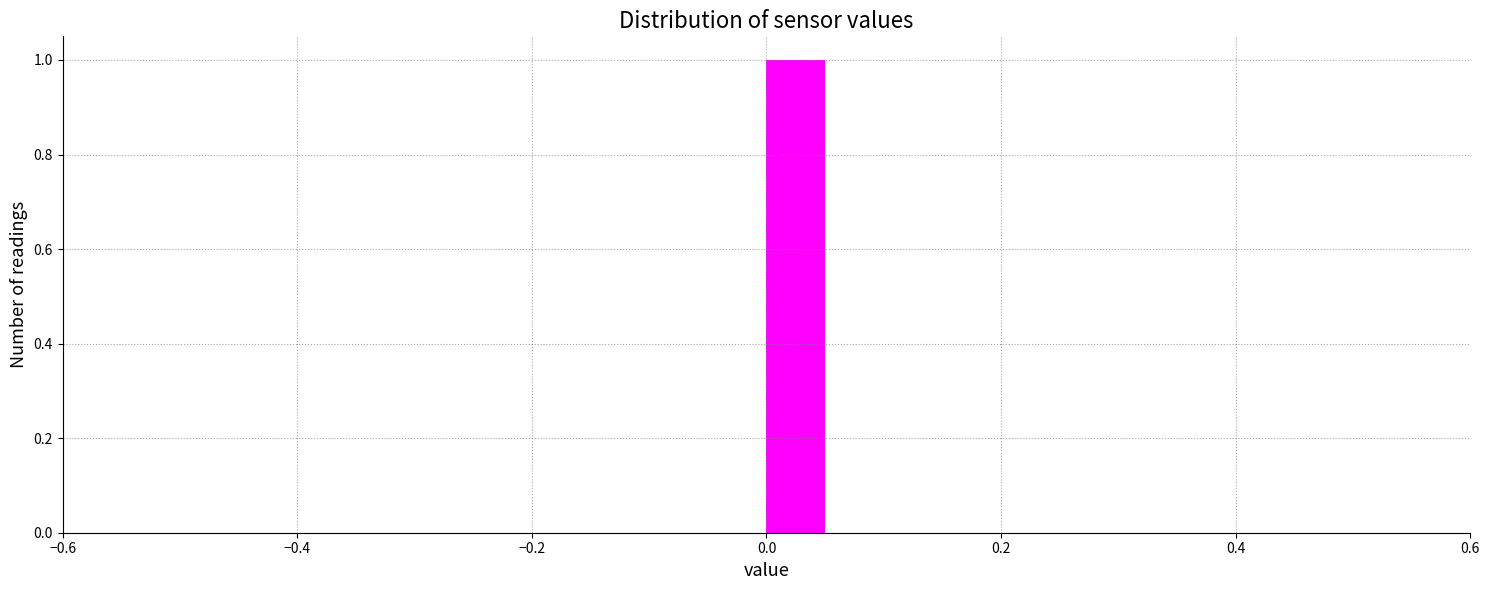

Read against the x-axis, roughly where is the centre of the tallest bar?

0.02